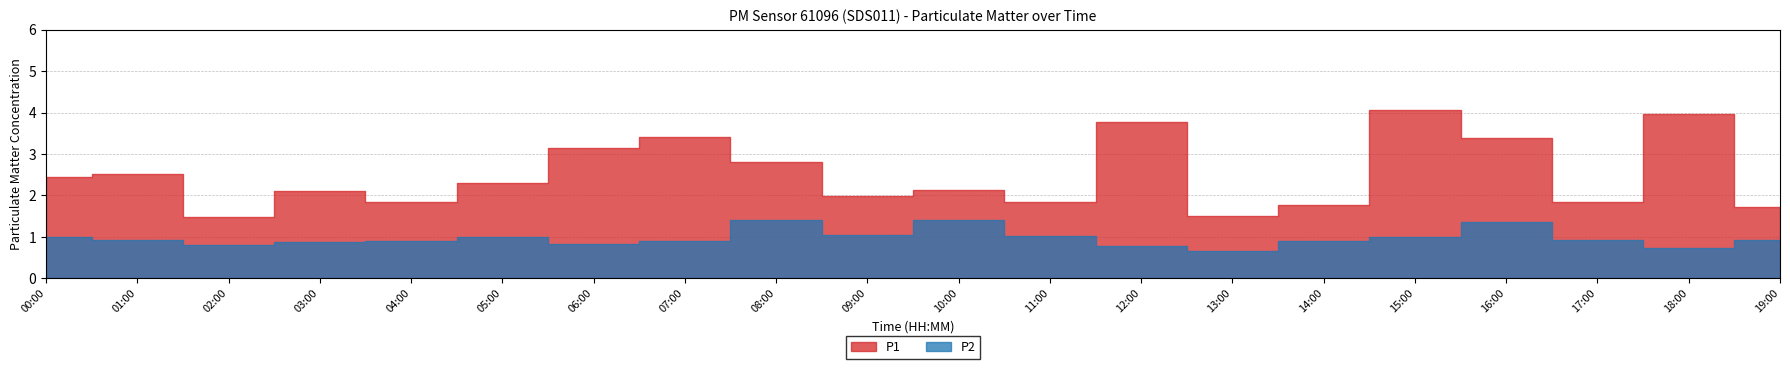

What is the sum of the P2 values at 01:00 and 08:00?

2.3